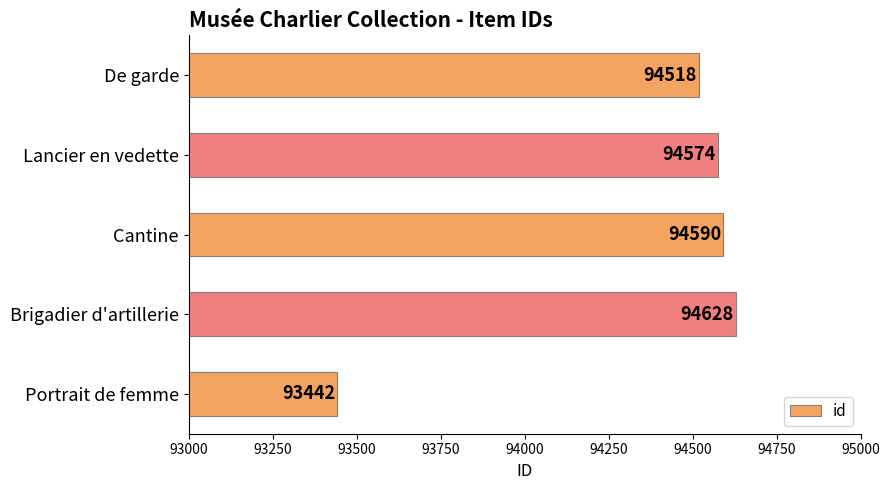

What is the difference between the maximum and minimum values?

1186